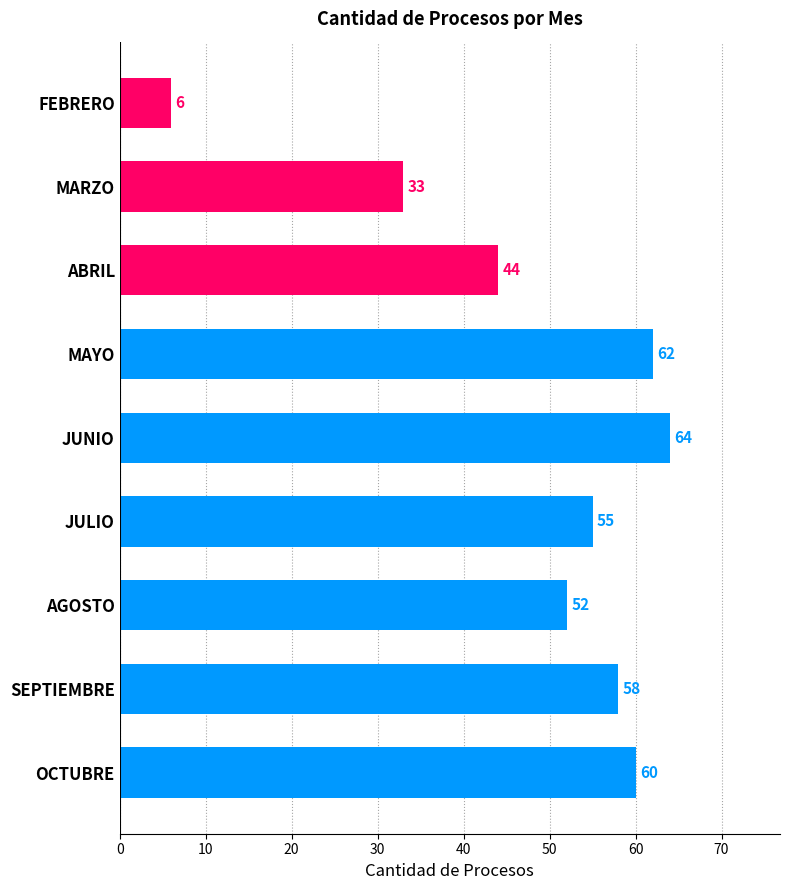

Reading top to bottom, transcribe all the data shown in this chart.

6	33	44	62	64	55	52	58	60